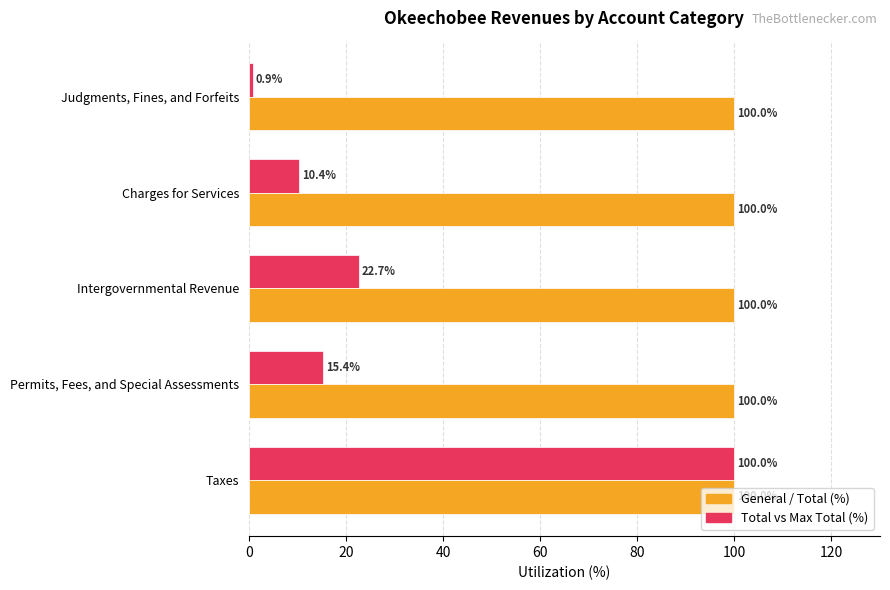

What is the total value across all series at Taxes?

200.0